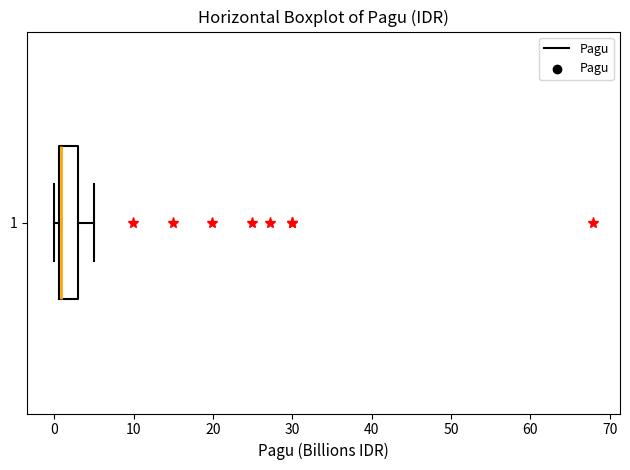

Transcribe this box plot: give where the median line is, the range the box spans, and where the two whiskers end, as read against the x-axis. The values are not printed on the chart, so give them approximately, as read against the axis.

median 1 (drawn on the box's left edge), box 1 to 3, whiskers 0 to 5